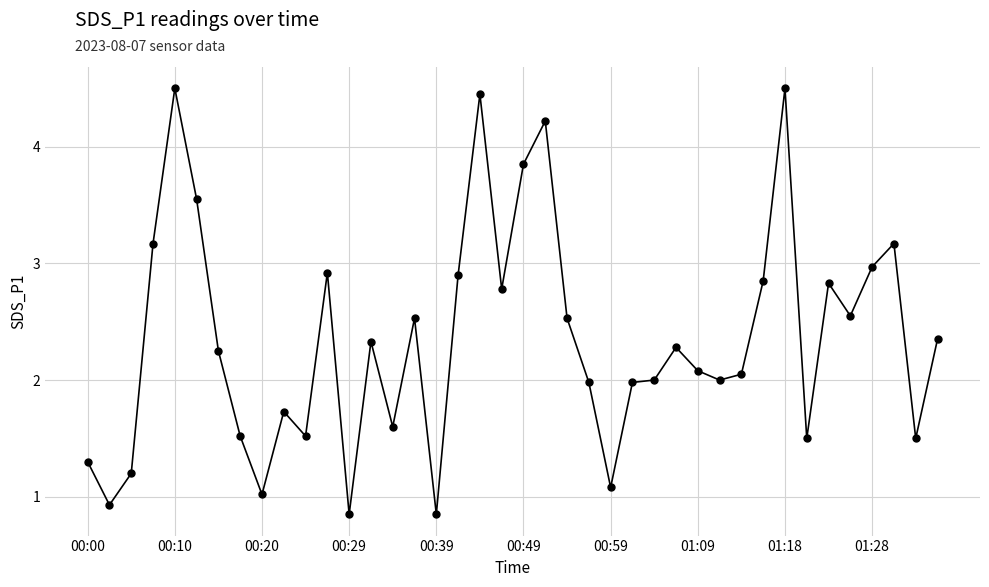

What is the value of the 22nd point from the left?

4.2